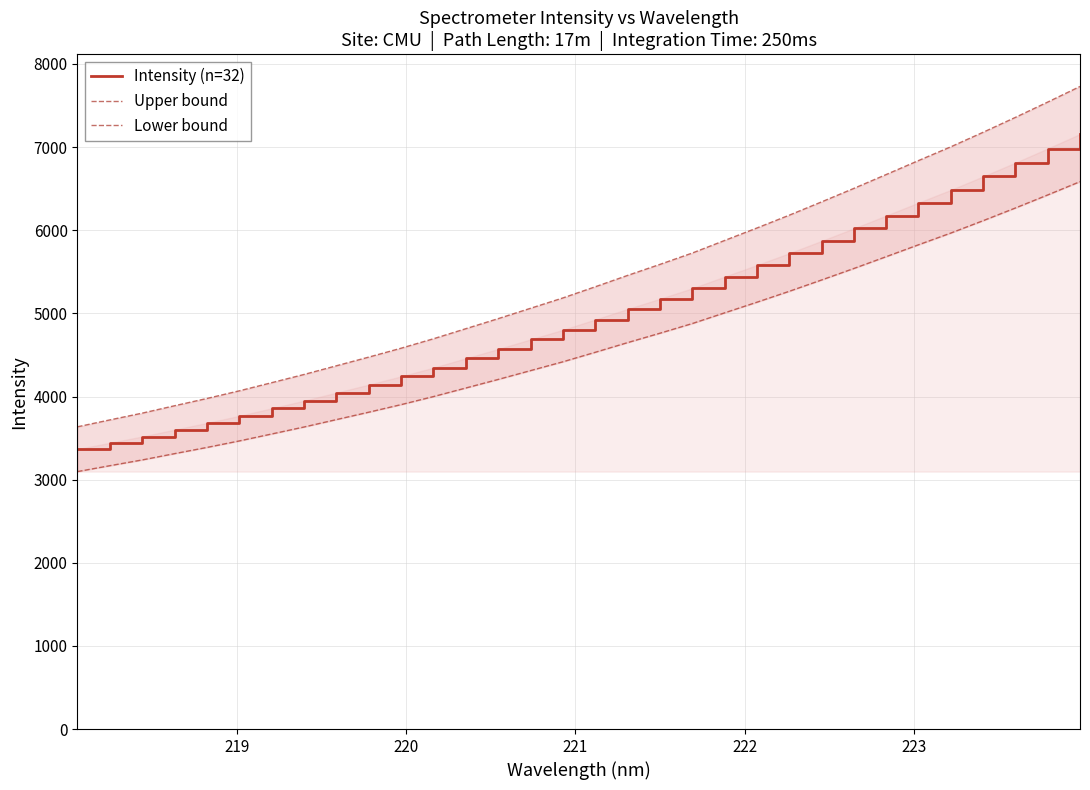

What are all the series names shown in the legend?

Intensity (n=32), Upper bound, Lower bound